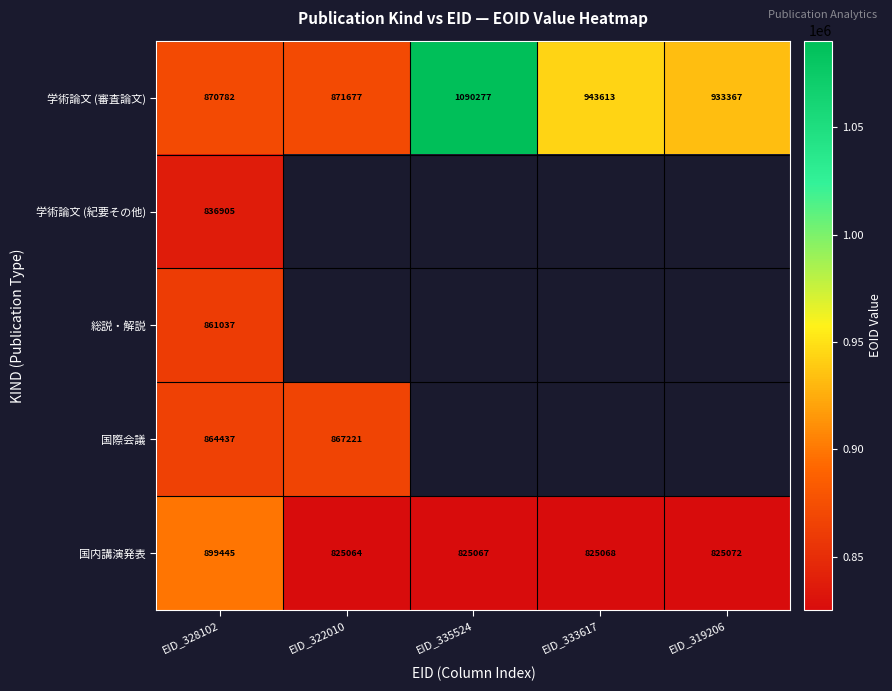

The 国際会議 series shows 864437 at EID_328102. True or false?

True